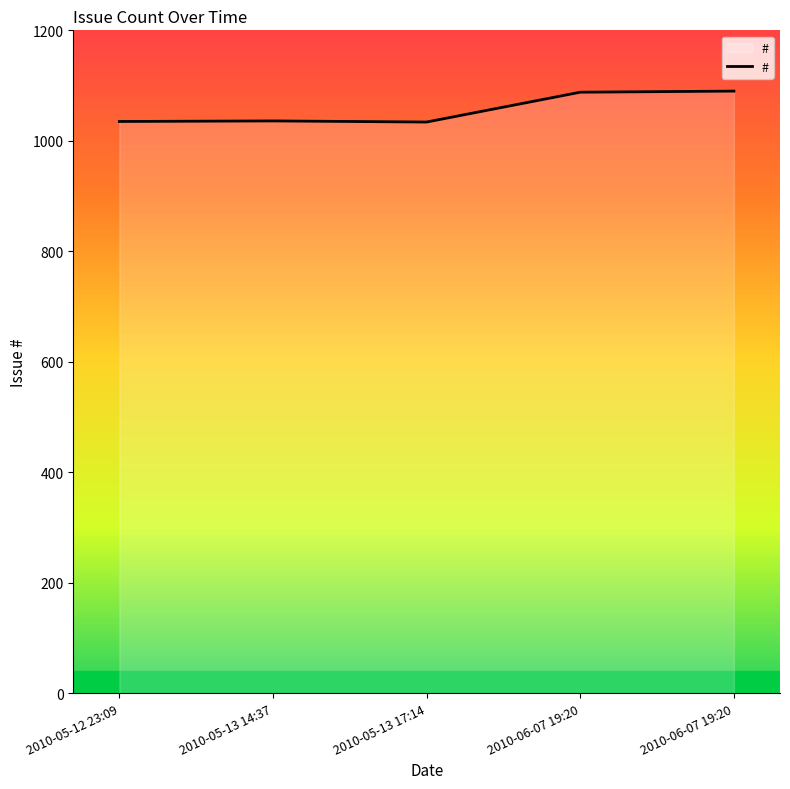

Reading right to left, list all the values displayed in this chart.

2010-06-07 19:20=1090	2010-06-07 19:20=1088	2010-05-13 17:14=1034	2010-05-13 14:37=1036	2010-05-12 23:09=1035